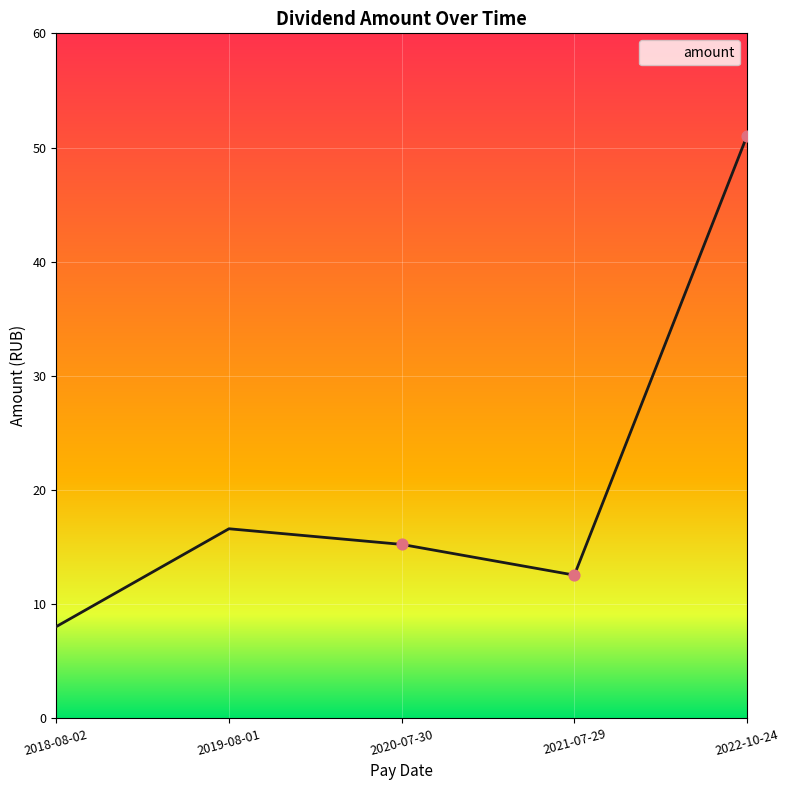

What is the ratio of the value at 2021-07-29 to the value at 2019-08-01?

0.8